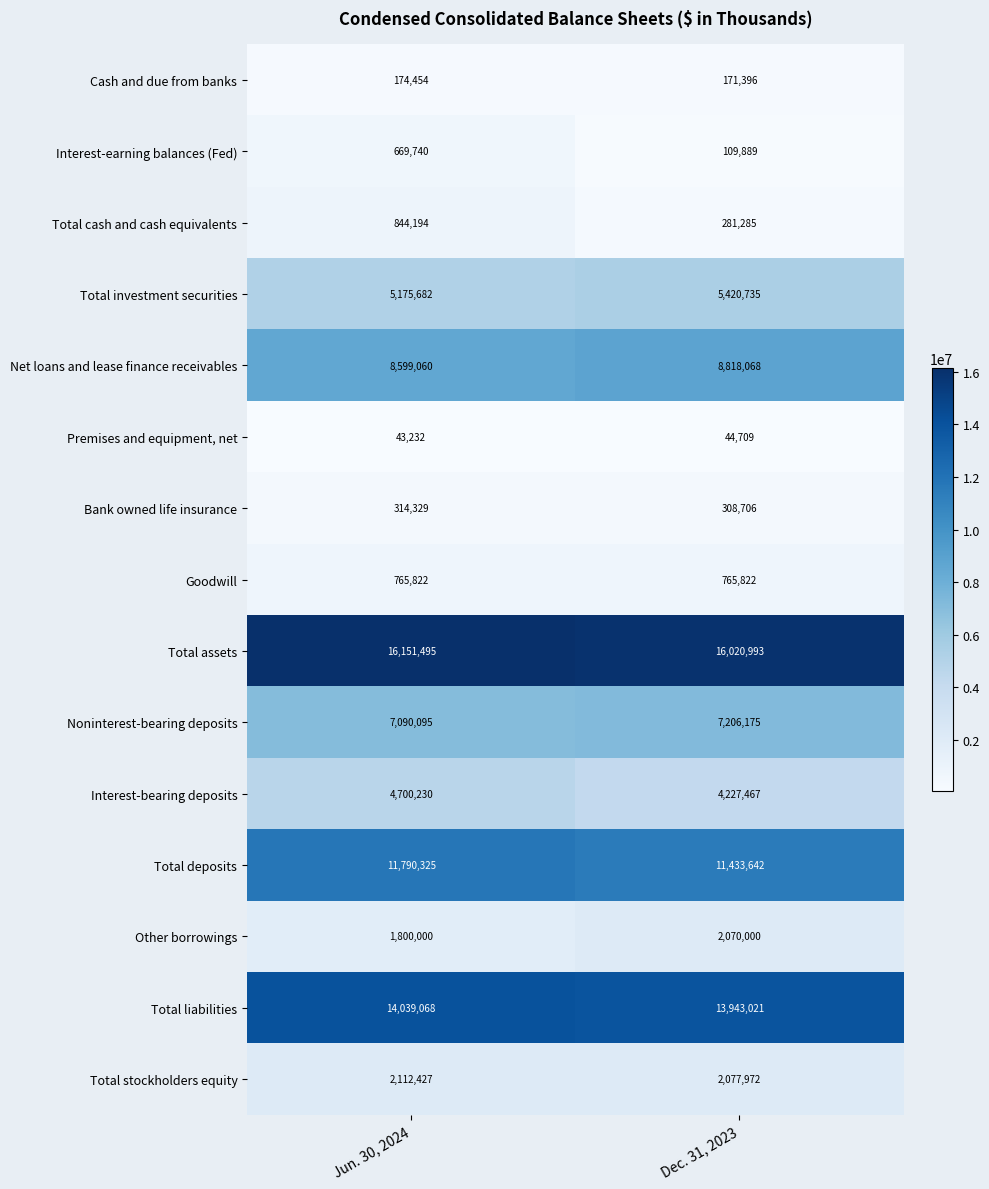

Reading right to left, extract all data points from this chart.

Cash and due from banks: 171396	174454
Interest-earning balances (Fed): 109889	669740
Total cash and cash equivalents: 281285	844194
Total investment securities: 5420735	5175682
Net loans and lease finance receivables: 8818068	8599060
Premises and equipment, net: 44709	43232
Bank owned life insurance: 308706	314329
Goodwill: 765822	765822
Total assets: 16020993	16151495
Noninterest-bearing deposits: 7206175	7090095
Interest-bearing deposits: 4227467	4700230
Total deposits: 11433642	11790325
Other borrowings: 2070000	1800000
Total liabilities: 13943021	14039068
Total stockholders equity: 2077972	2112427